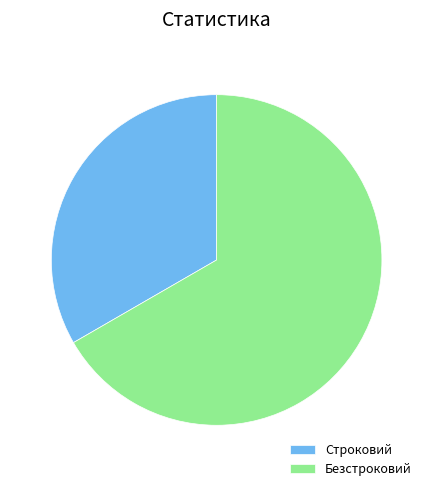

Which slice is the largest?

Безстроковий